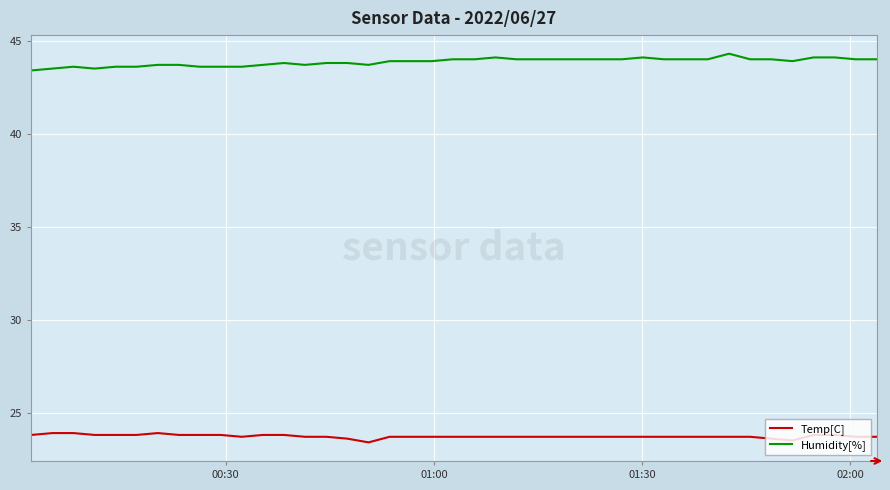

Which series has the widest spread of values?

Humidity[%]